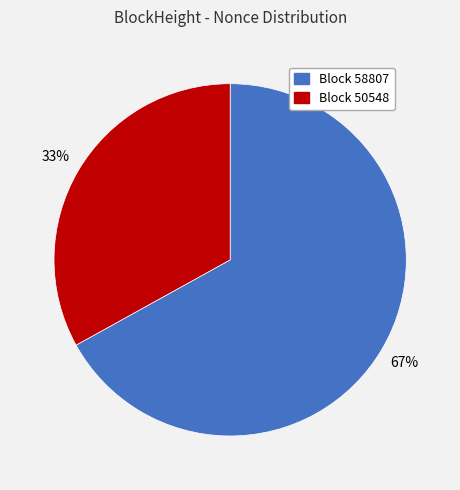

How many slices are in this pie chart?

2